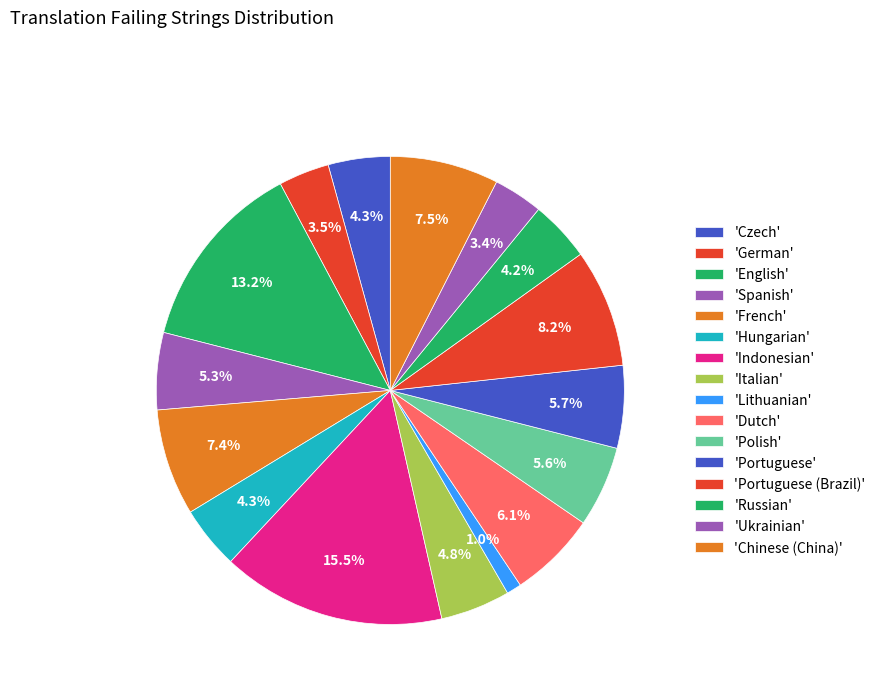

How many segments does this pie chart have?

16